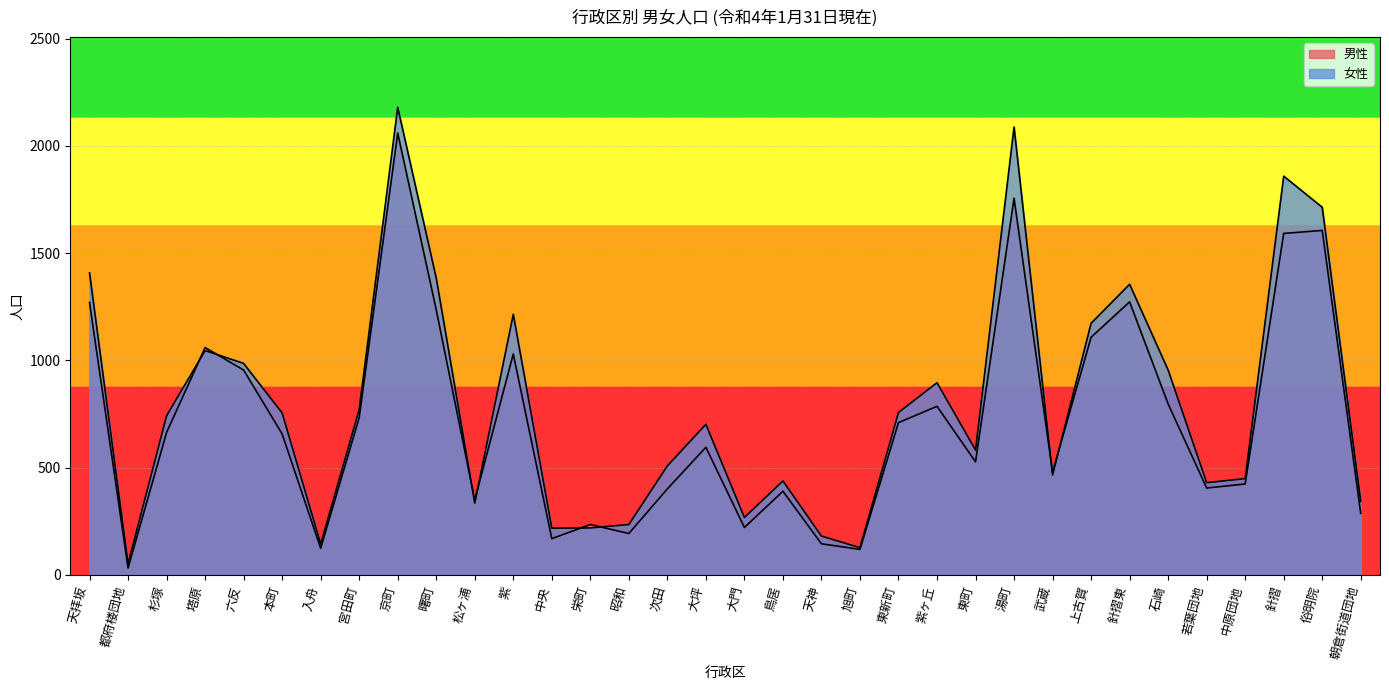

Which series ends up on top after the final intersection of 男性 and 女性?

女性